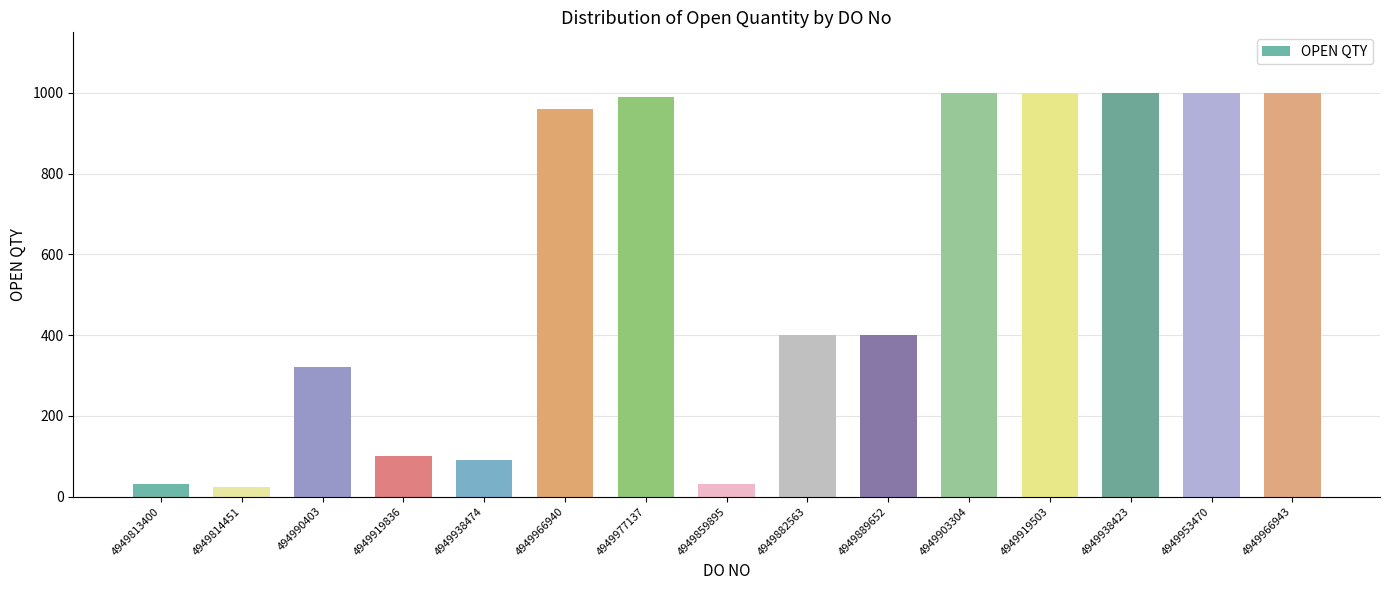

Which has a higher value, 4949966940 or 4949938423?

4949938423